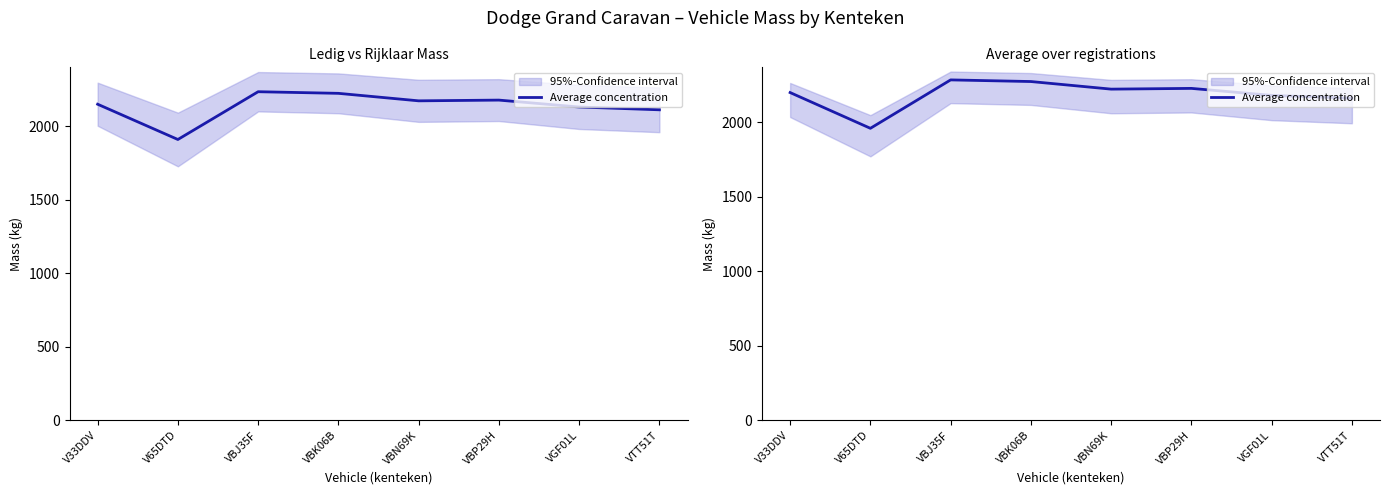

The chart shows a value of 3063 at VBN69K. True or false?

False